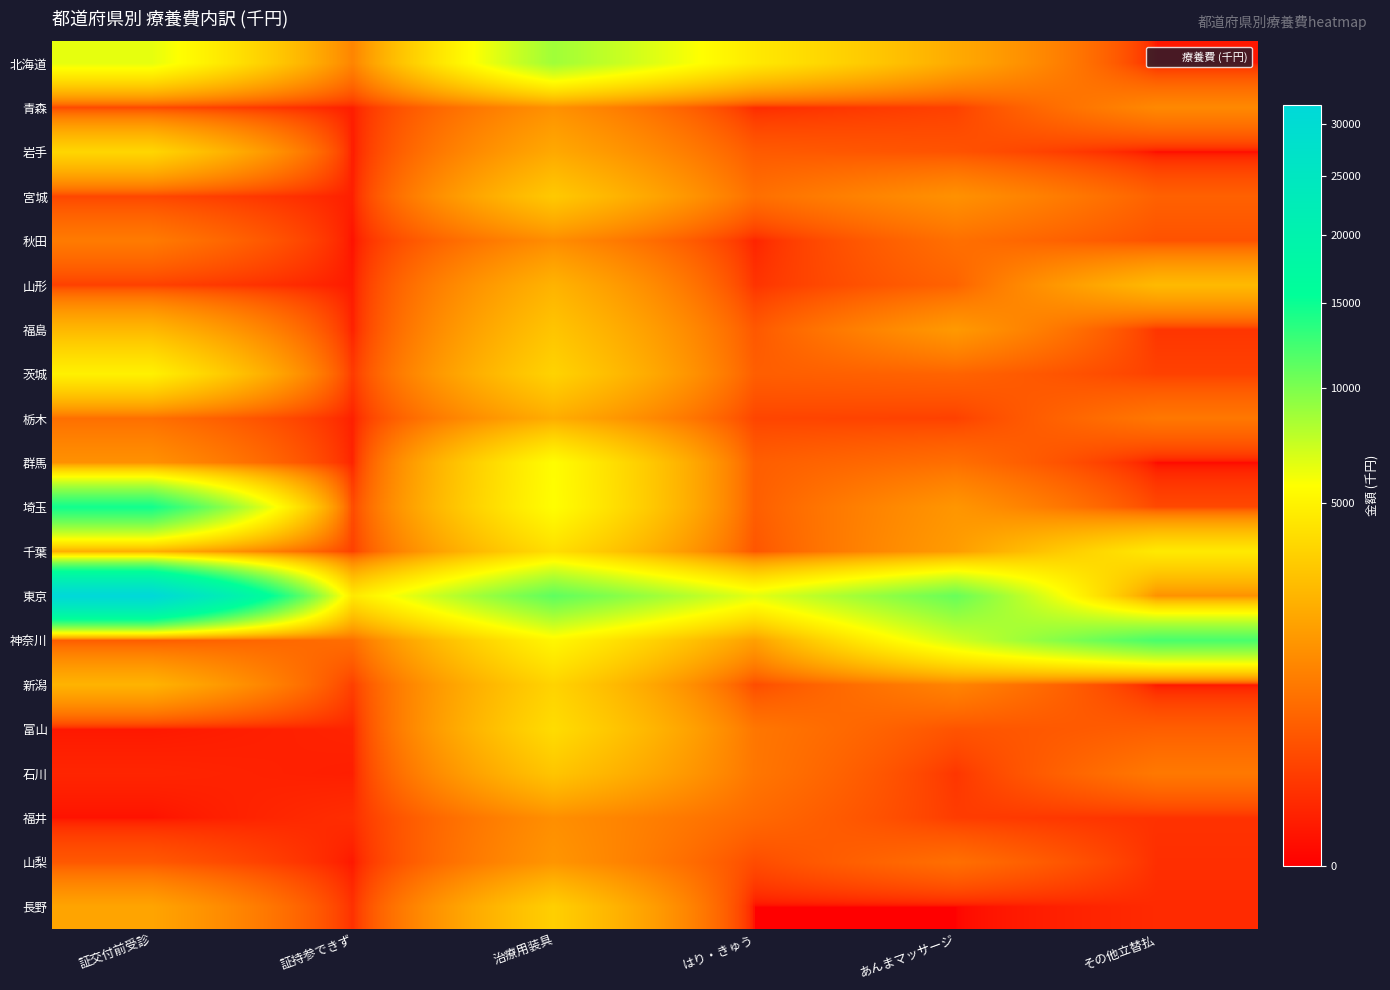

Which series changed the most between 治療用装具 and はり・きゅう?

埼玉